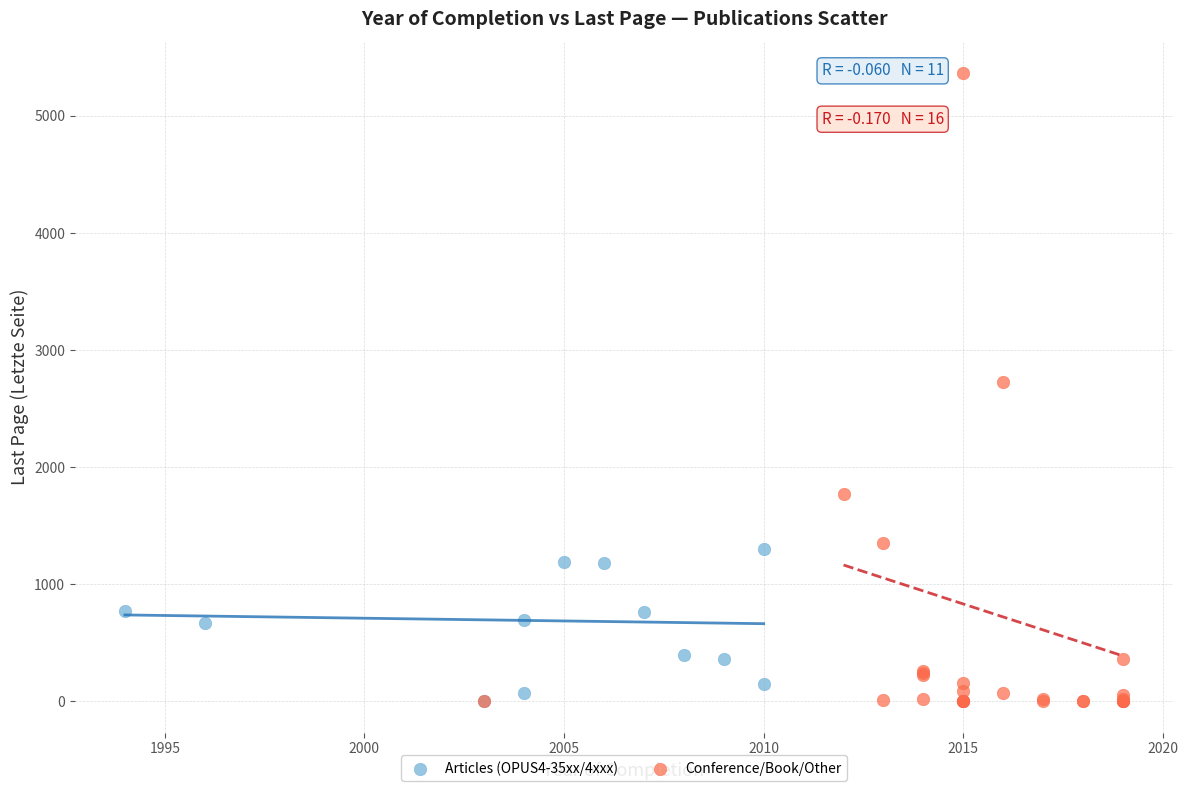

What are all the series names shown in the legend?

Articles (OPUS4-35xx/4xxx), Conference/Book/Other